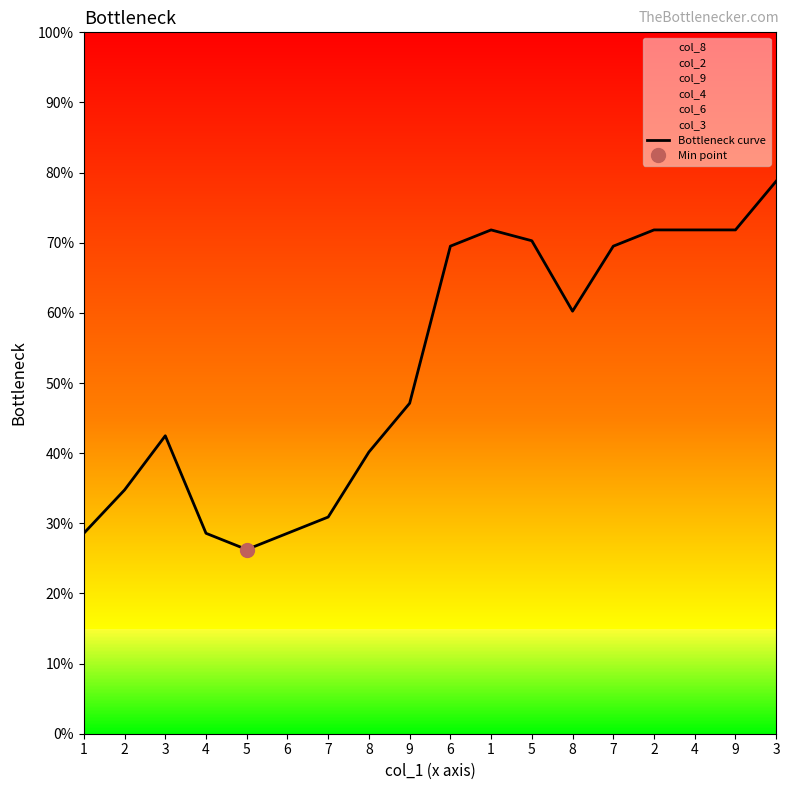

The value at 5 is 0.5. True or false?

False